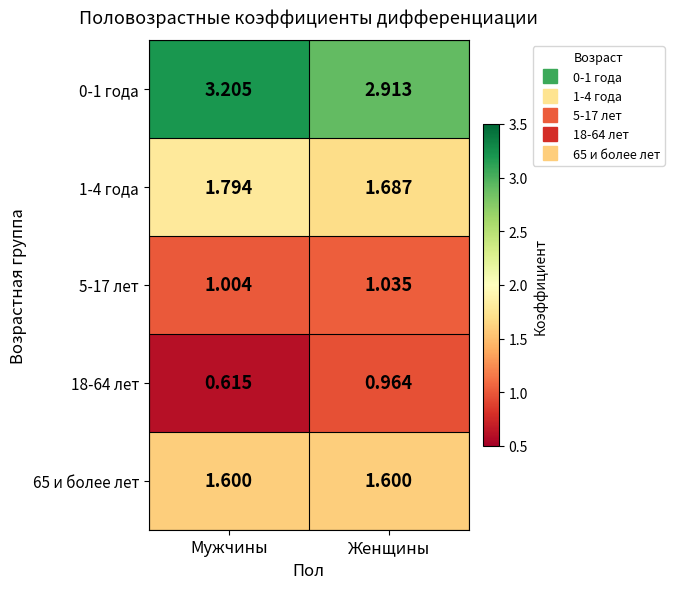

Where is 5-17 лет nearest to the value 1?

Мужчины